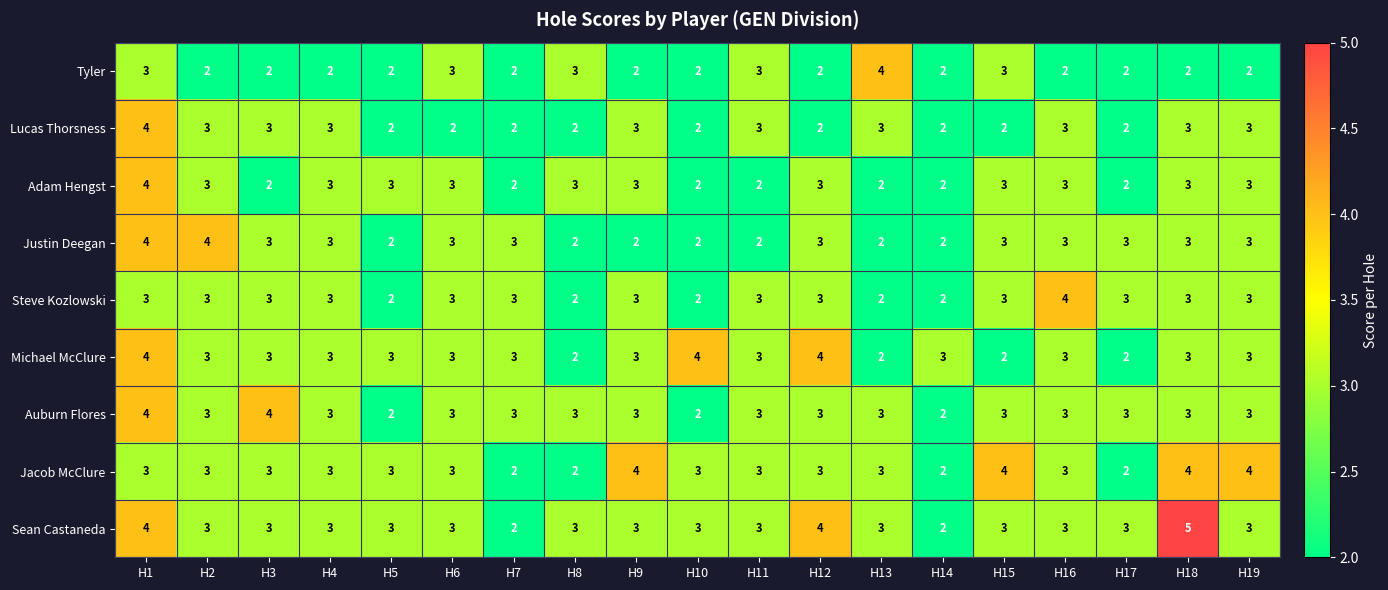

Which category has the highest value in the Sean Castaneda series?

H18